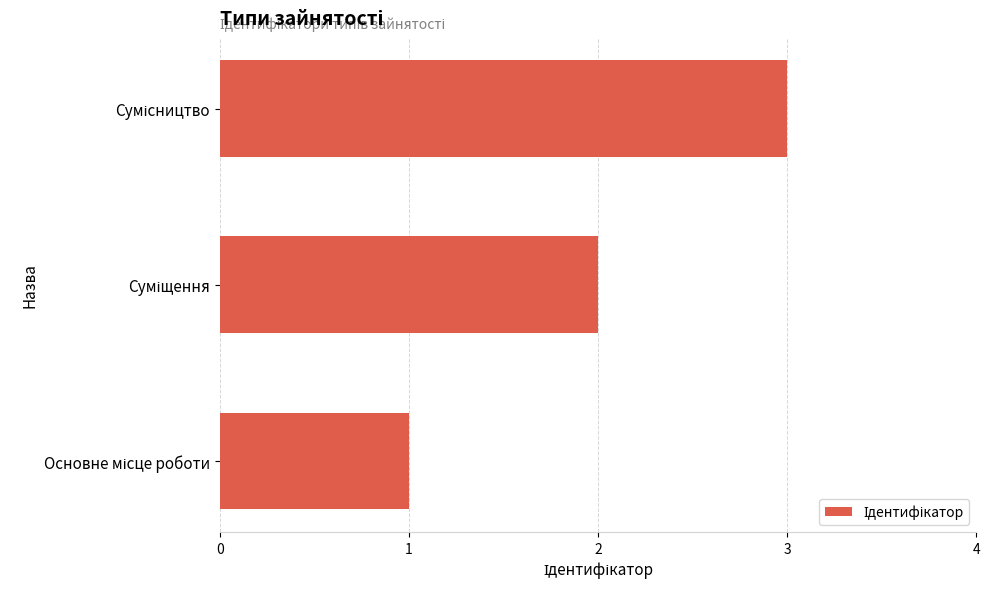

What is the sum of all values?

6